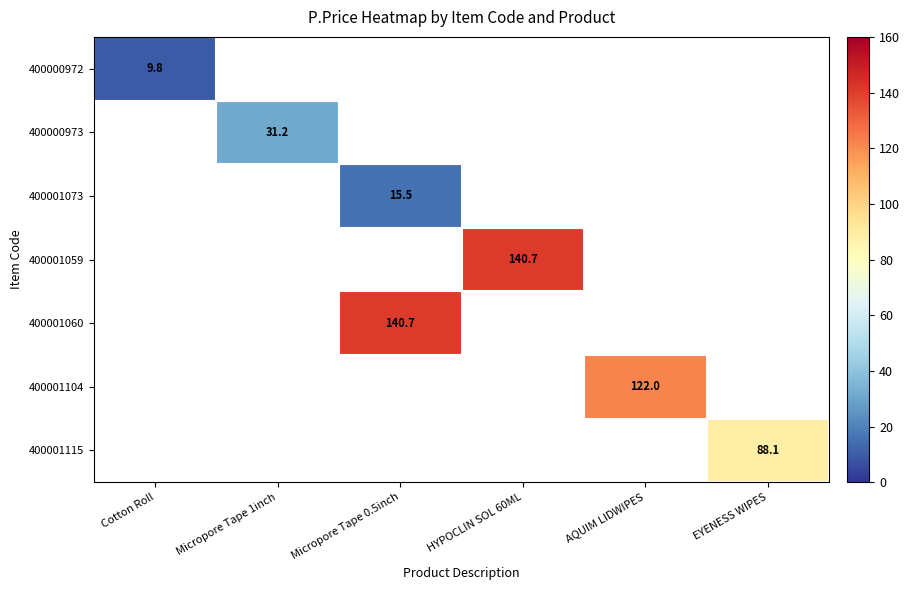

Count the number of data series in this chart.

7